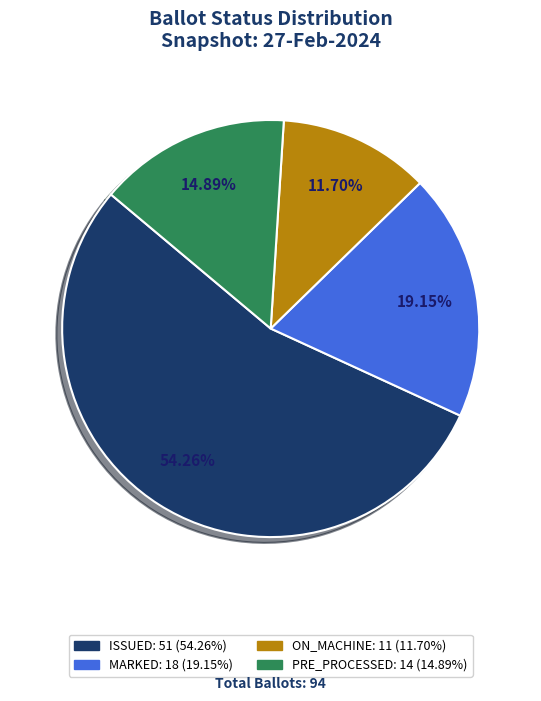

How many segments does this pie chart have?

4